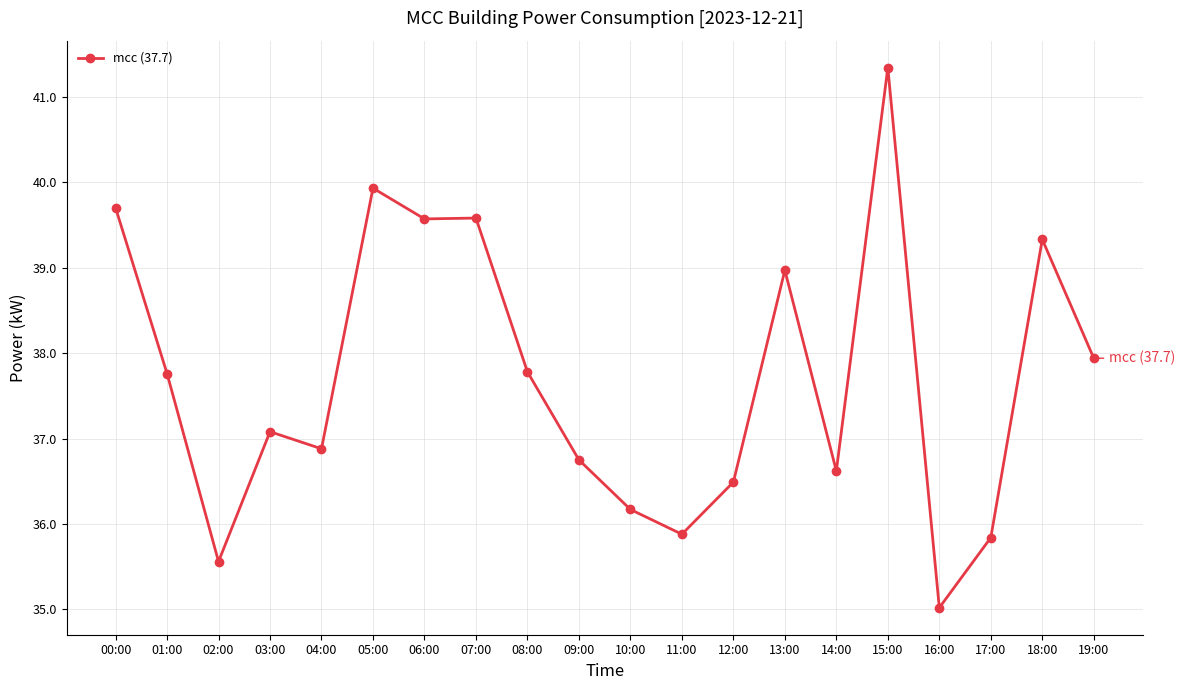

What is the label of the 12th point from the right?

08:00